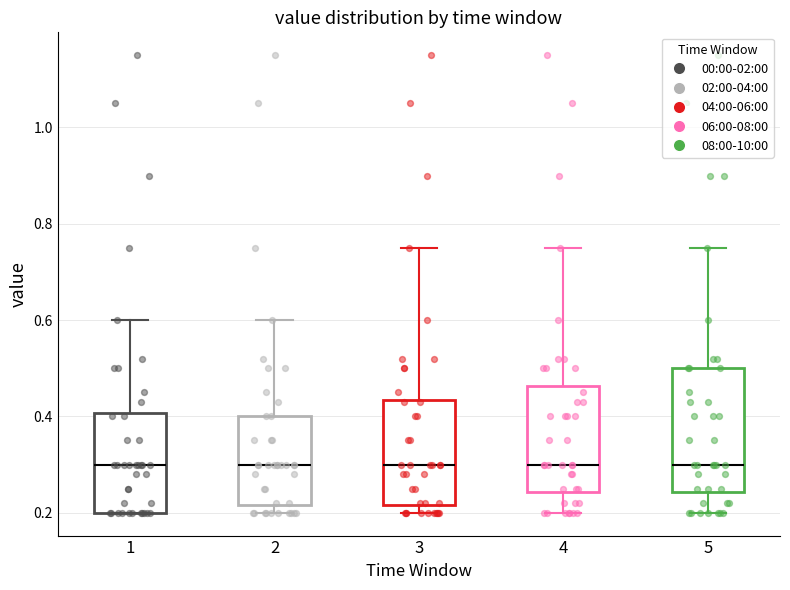

Reading left to right, read every box against the y-axis: the position of its median line, the range the box covers, and the ends of its whiskers. The values are not printed on the chart, so give them approximately, as read against the axis.

1: median 0.30, box 0.20 to 0.40, whiskers 0.20 to 0.60
2: median 0.30, box 0.22 to 0.40, whiskers 0.20 to 0.60
3: median 0.30, box 0.22 to 0.44, whiskers 0.20 to 0.76
4: median 0.30, box 0.24 to 0.46, whiskers 0.20 to 0.76
5: median 0.30, box 0.24 to 0.50, whiskers 0.20 to 0.76